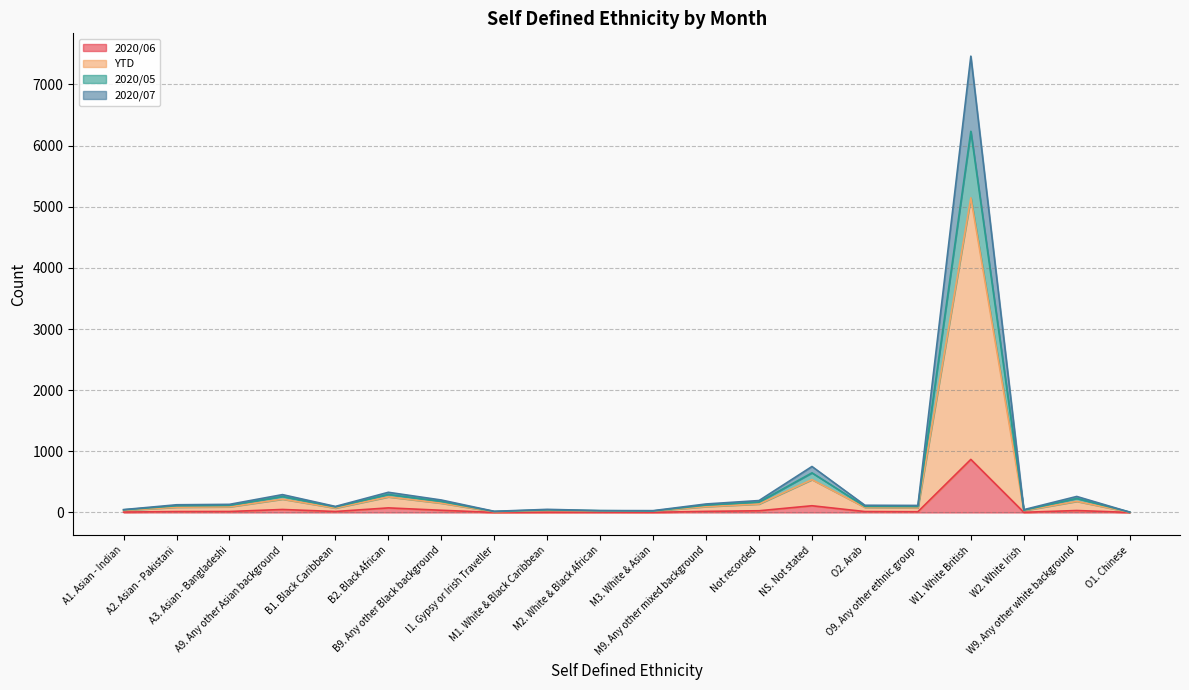

Does the chart display data point markers on the line(s)?

No